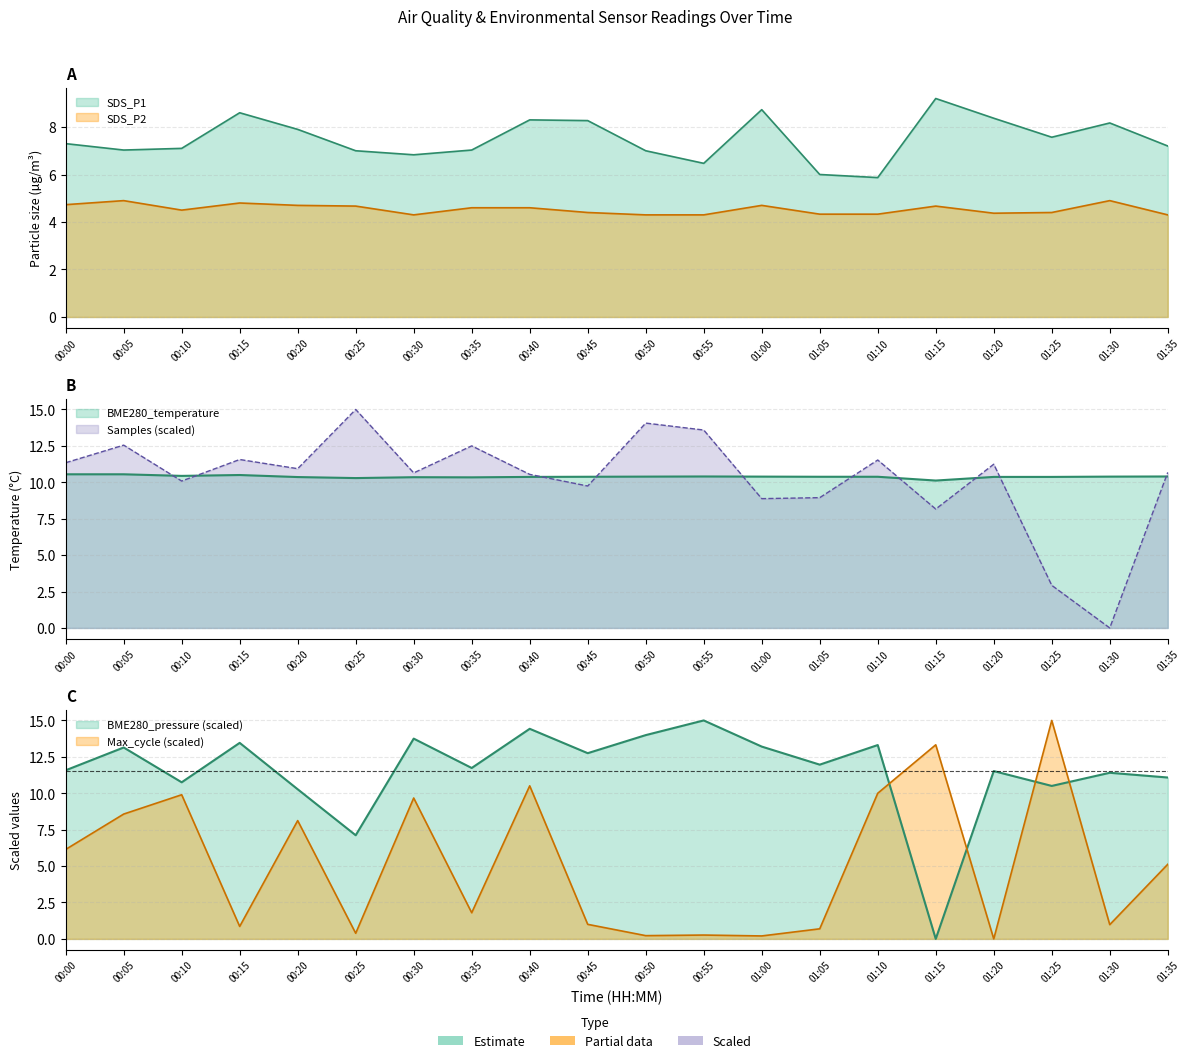

What is the difference between the second highest and minimum values in the BME280_temperature series?

0.4